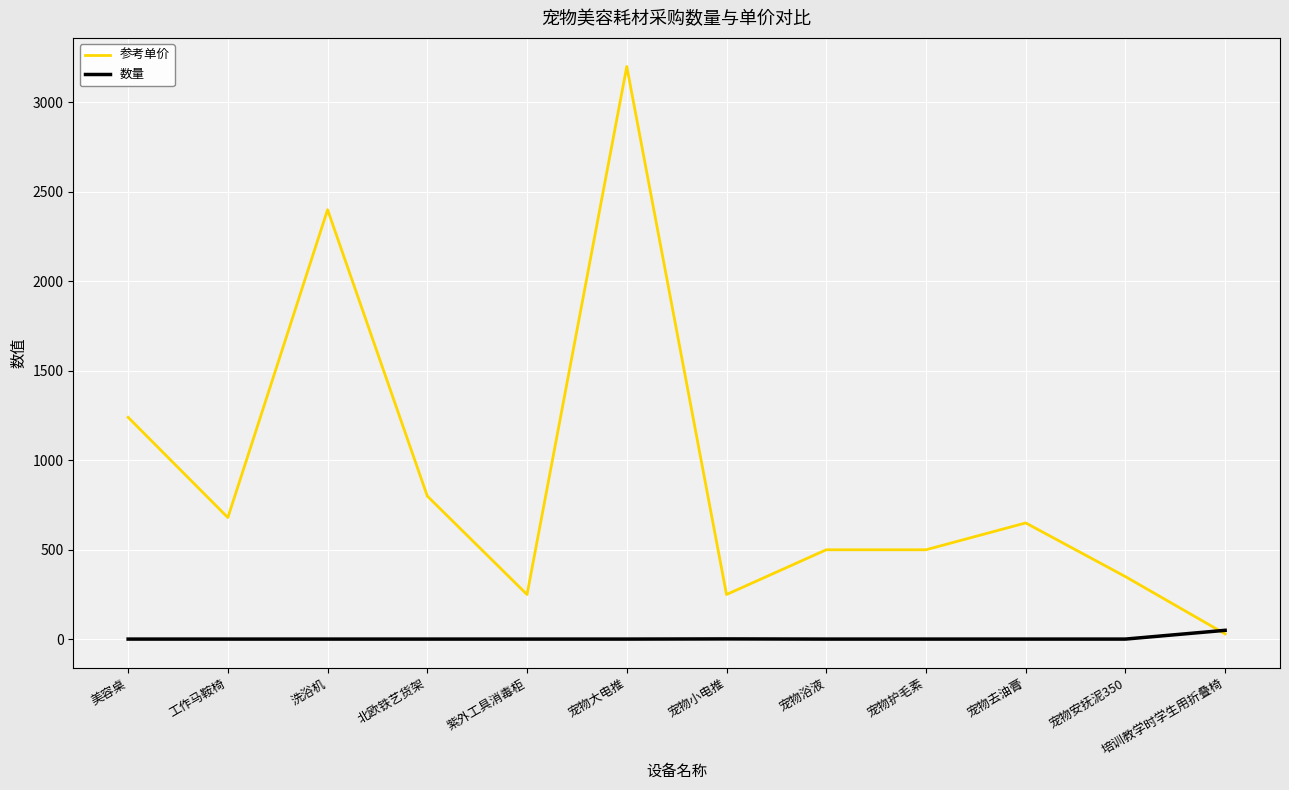

The value of 参考单价 at 美容桌 is 1240. True or false?

True